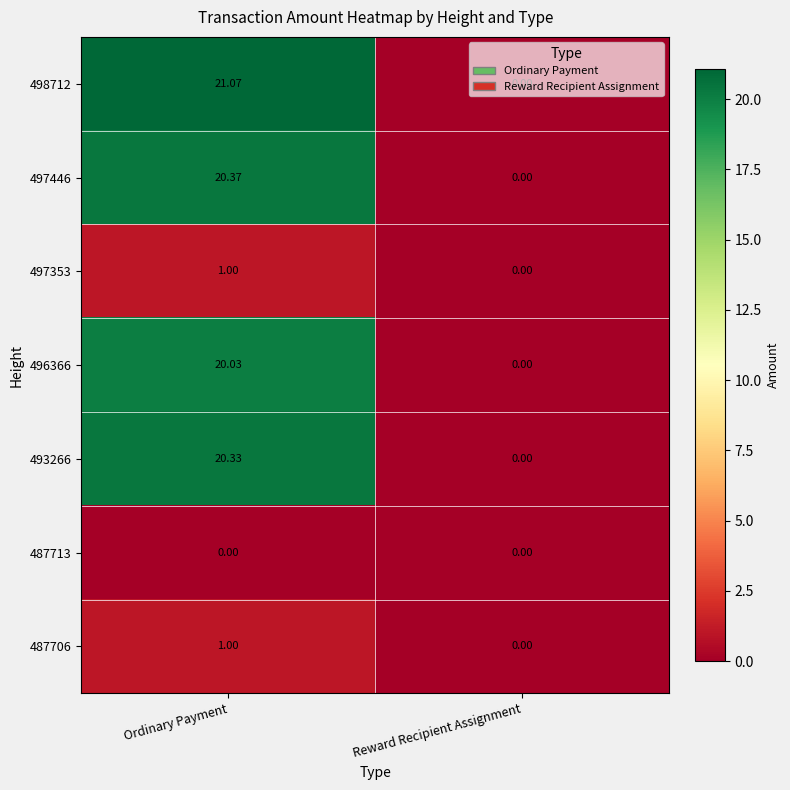

At which label does 496366 reach its peak?

Ordinary Payment